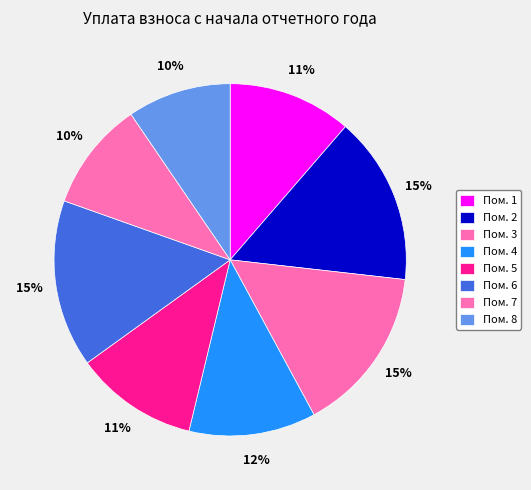

Is there any slice that represents more than half of the pie?

No